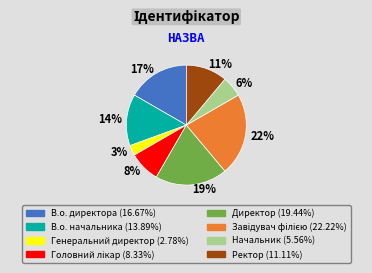

To the nearest percent, what is the combined percentage of Генеральний директор and Ректор?

14%